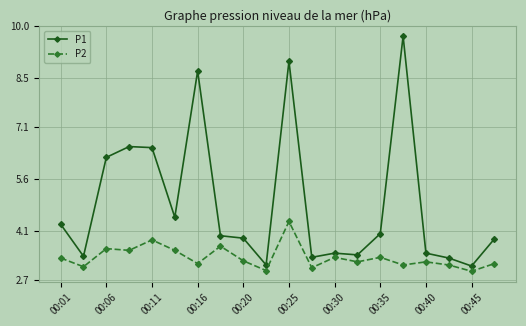

What is the difference between the maximum and minimum values in the P1 series?

6.6